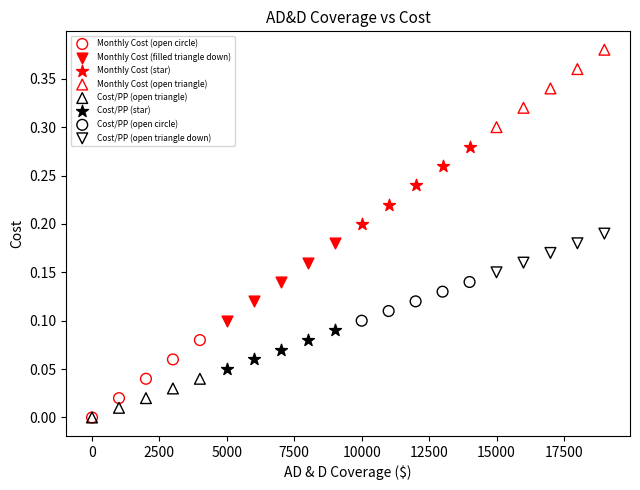

Which series contains the highest Y value?

Monthly Cost (open triangle)